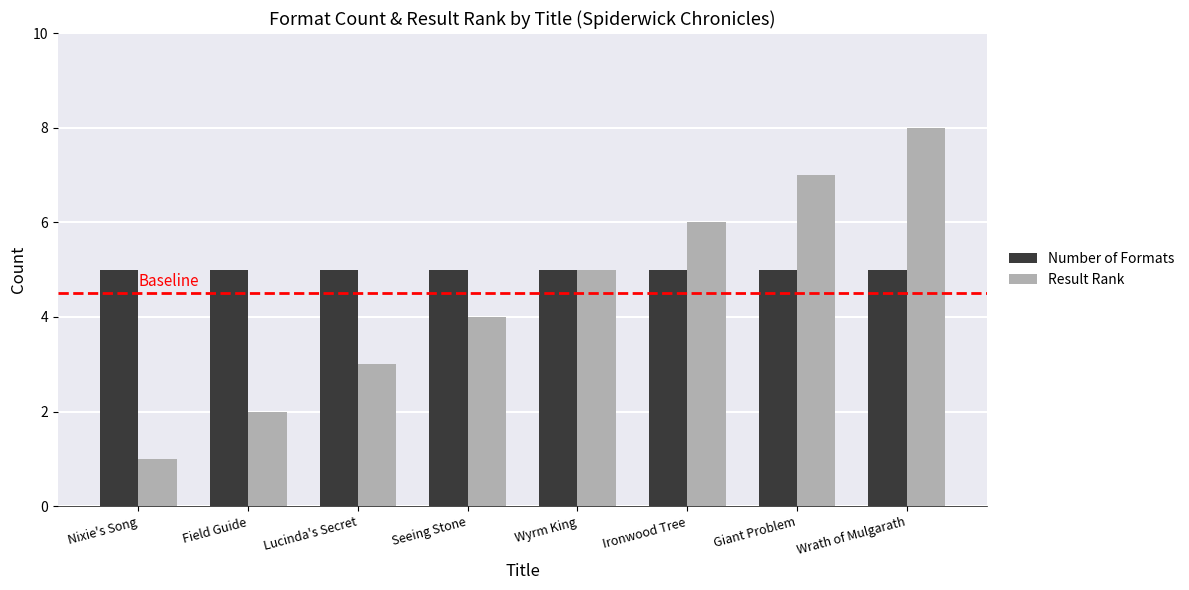

How many Result Rank values are between 3 and 7?

5